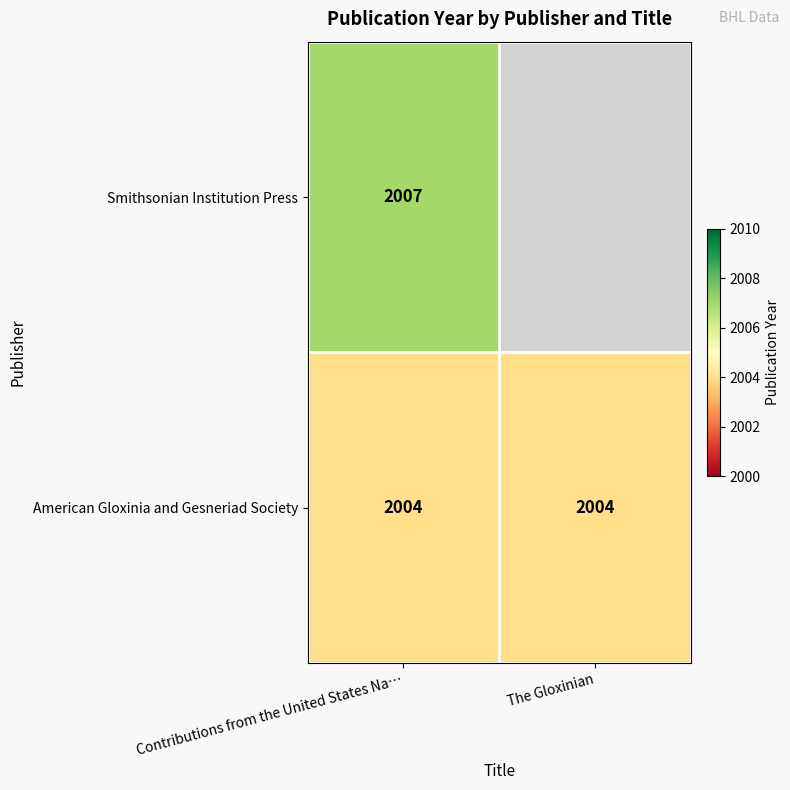

Which category has the lowest value across all series?

Contributions from the United States Na…